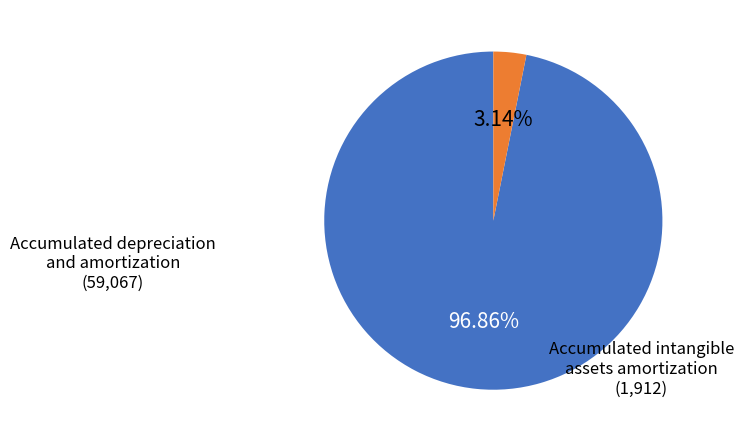

Is the sum of Accumulated intangible assets amortization and Accumulated depreciation and amortization greater than half?

Yes